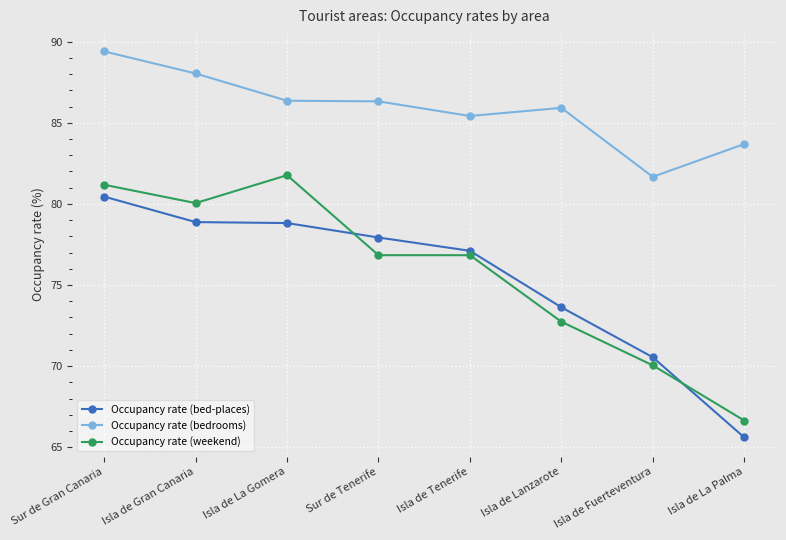

At Isla de La Gomera, list the series in order from smallest to largest.

Occupancy rate (bed-places), Occupancy rate (weekend), Occupancy rate (bedrooms)